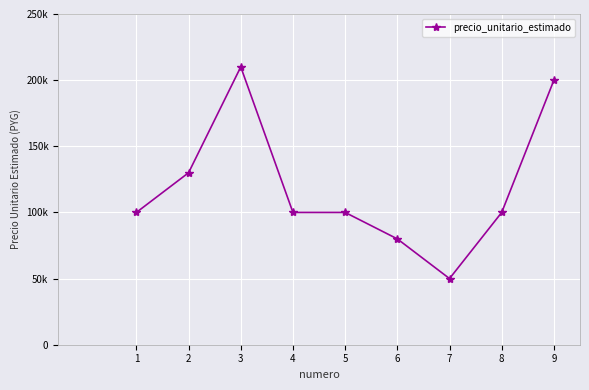

List the labels in order of value, smallest first.

7, 6, 1, 4, 5, 8, 2, 9, 3